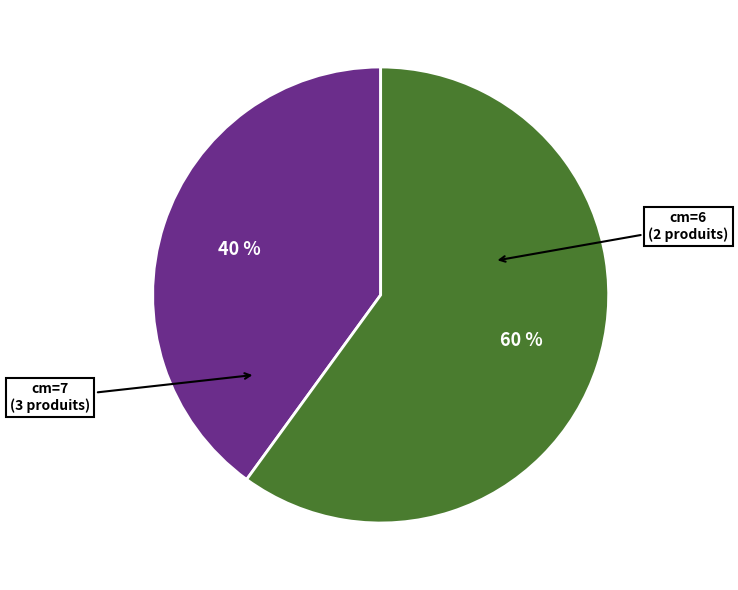

What percentage is the cm=6 slice, to the nearest percent?

40%